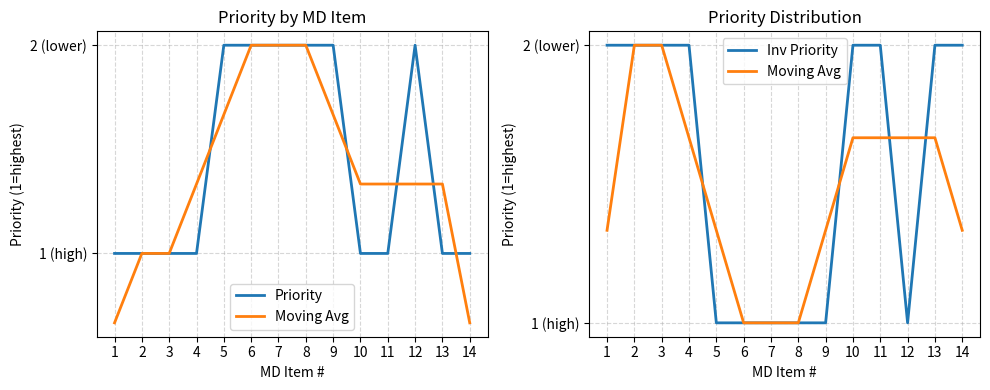

What is the greatest value displayed?

2.0